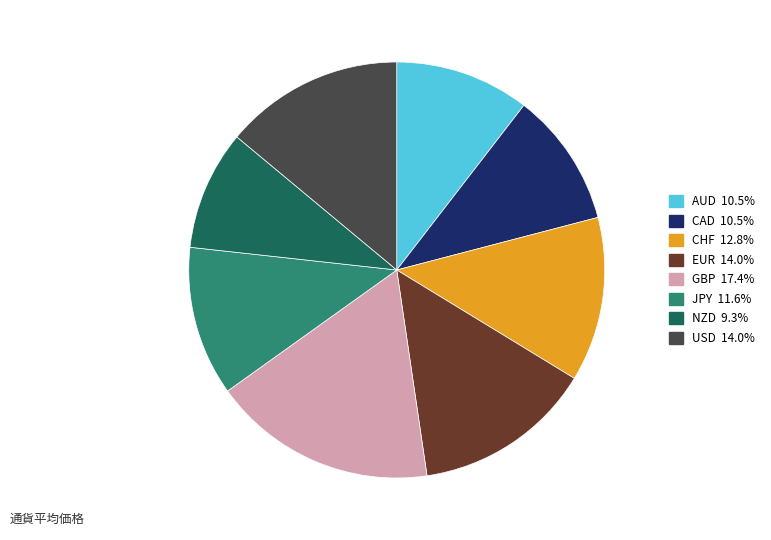

Do GBP and CAD together represent more than half of the pie?

No